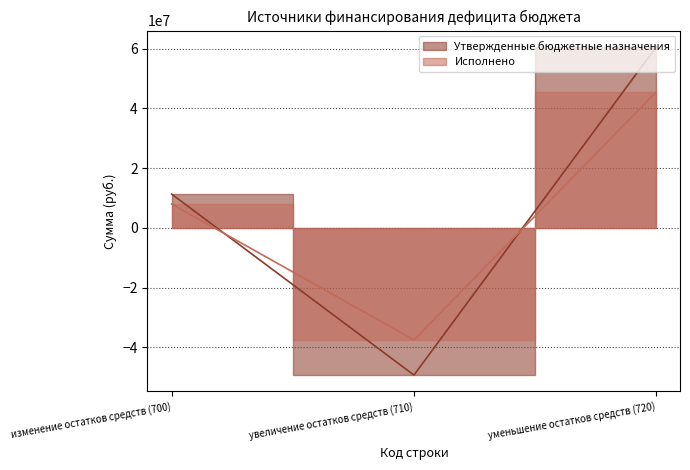

How many lines are shown in the chart?

2